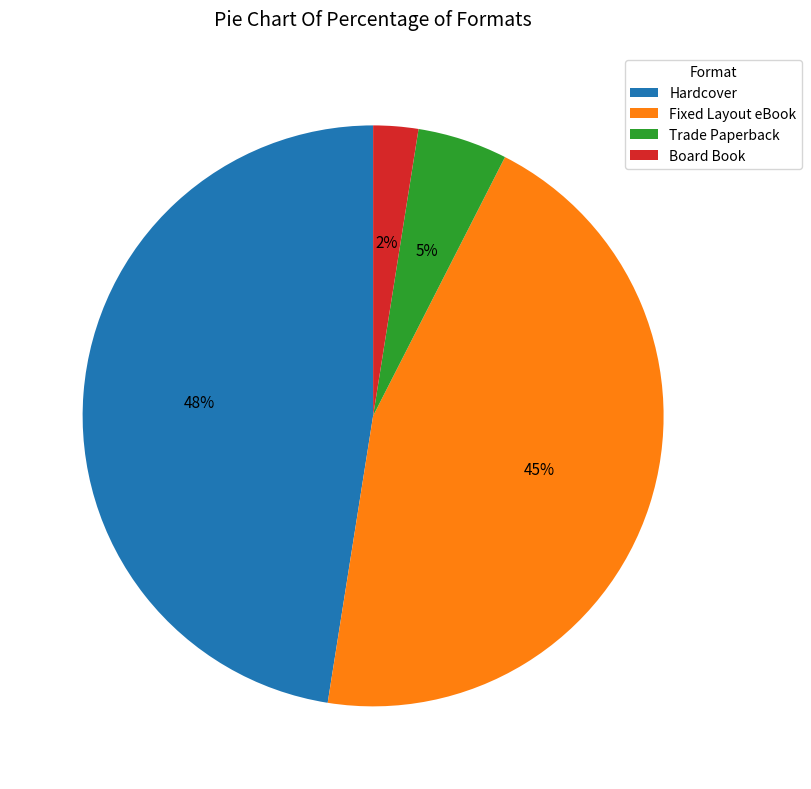

To the nearest percent, what is the average slice percentage?

25%